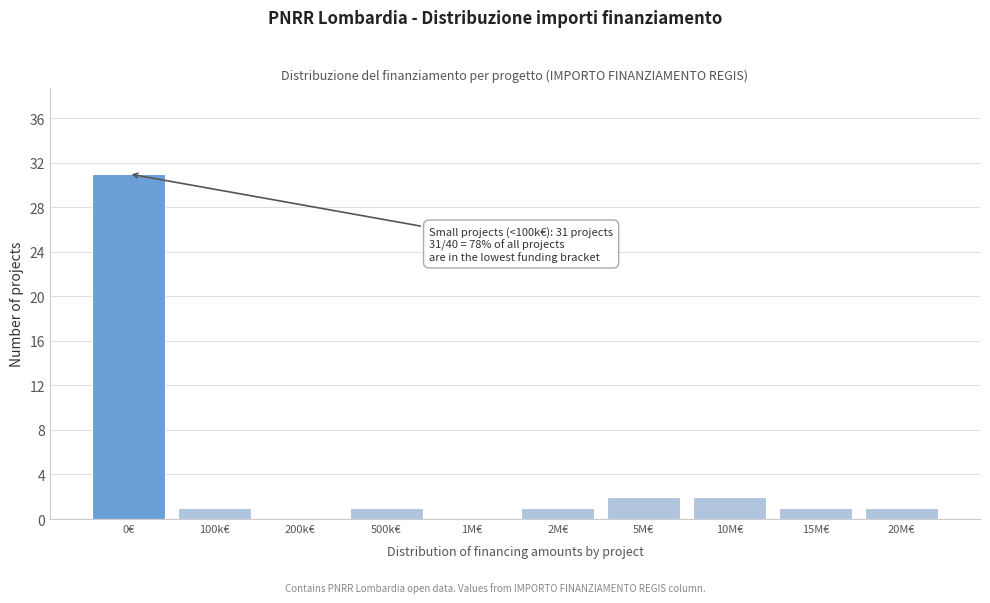

Reading left to right, extract all data points from this chart.

0€=31	100k€=1	200k€=0	500k€=1	1M€=0	2M€=1	5M€=2	10M€=2	15M€=1	20M€=1